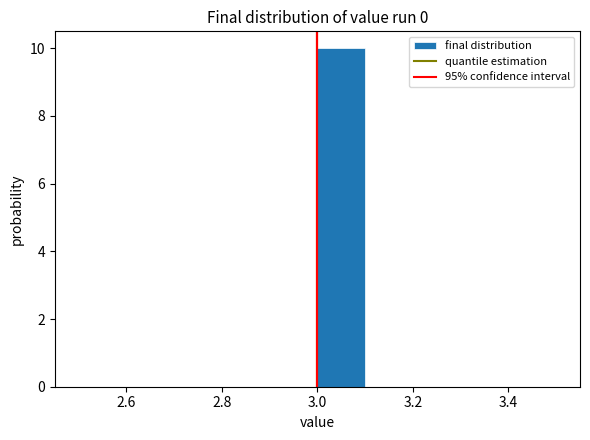

Reading left to right, transcribe this chart: for each bar, give the range it covers on the x-axis and its height. The values are not printed on the chart, so give them approximately, as read against the axis.

2.5 to 2.6: 0
2.6 to 2.7: 0
2.7 to 2.8: 0
2.8 to 2.9: 0
2.9 to 3.0: 0
3.0 to 3.1: 10
3.1 to 3.2: 0
3.2 to 3.3: 0
3.3 to 3.4: 0
3.4 to 3.5: 0